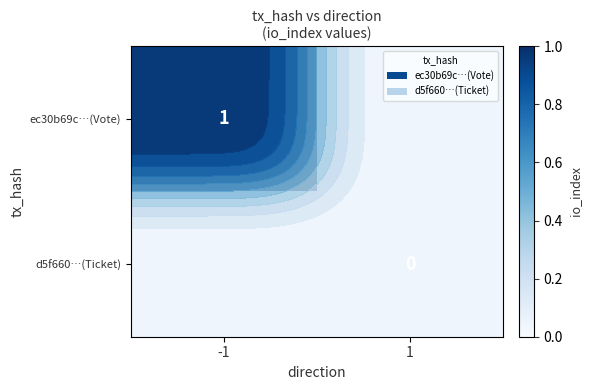

Where is ec30b69c…(Vote) nearest to the value 1?

-1